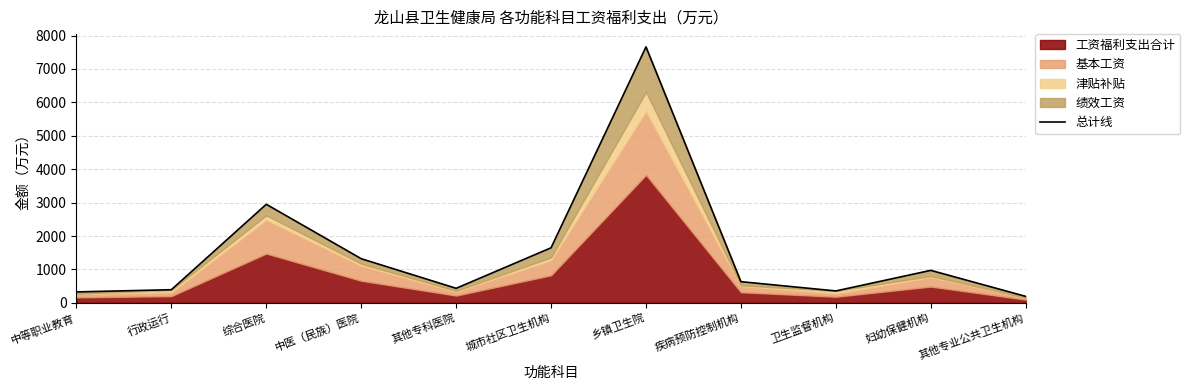

List the labels in order of value, smallest first.

其他专业公共卫生机构, 中等职业教育, 卫生监督机构, 行政运行, 其他专科医院, 疾病预防控制机构, 妇幼保健机构, 中医（民族）医院, 城市社区卫生机构, 综合医院, 乡镇卫生院